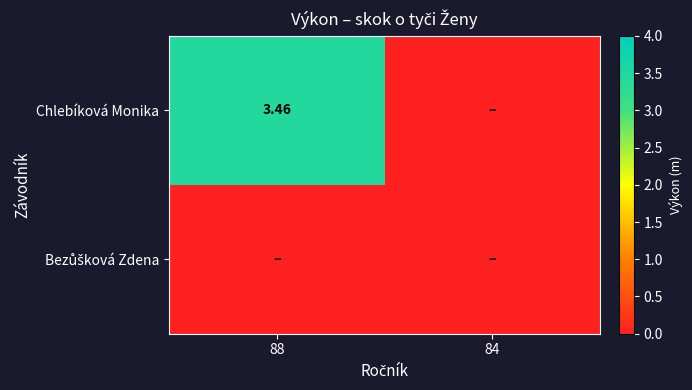

Which has a higher value, 88 or 84?

88